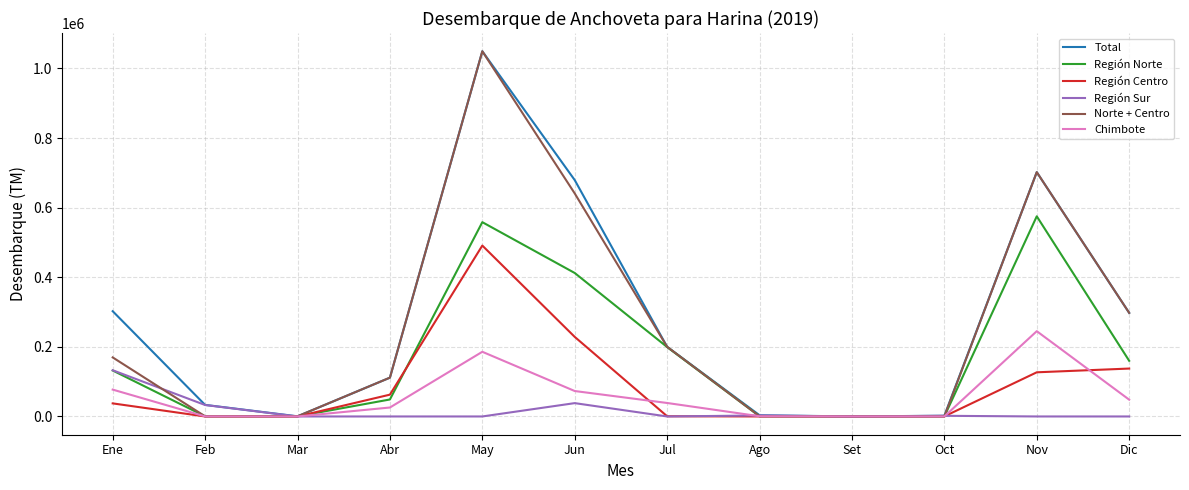

What is the sum of the Norte + Centro values at Abr and Oct?

111702.1